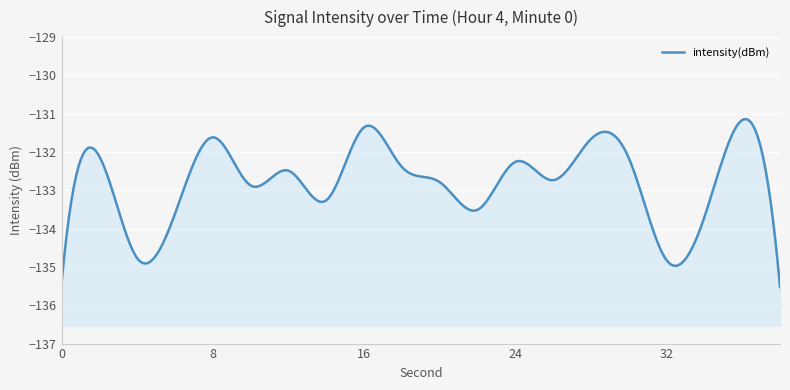

How many points are higher than both their immediate neighbors (excluding endpoints)?

7